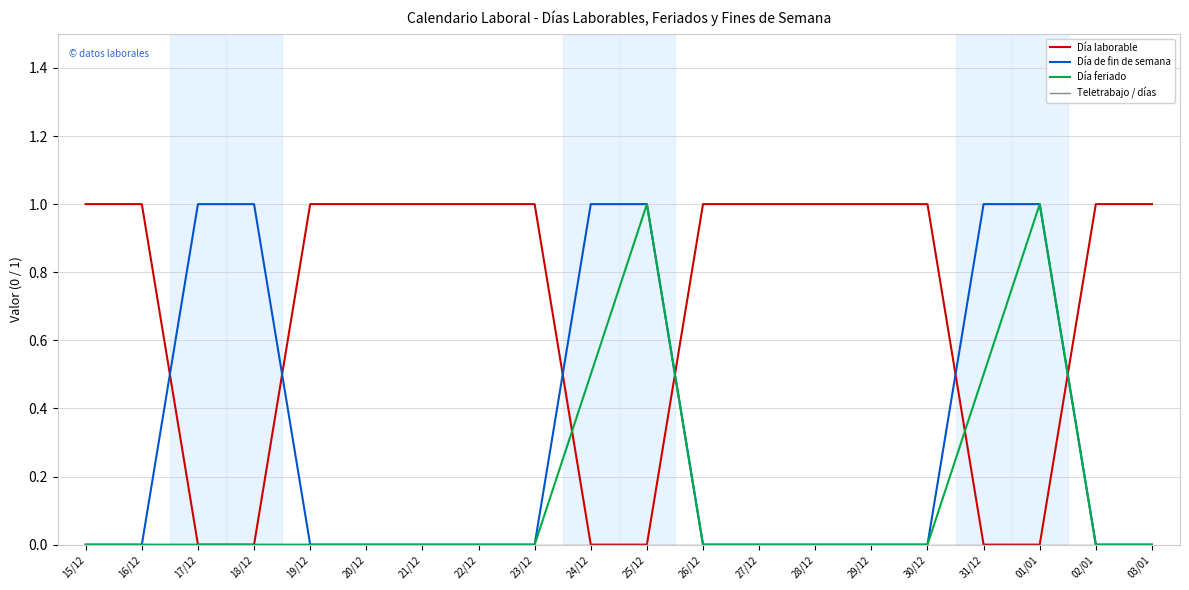

The value of Día laborable at 03/01 is 1.0. True or false?

True